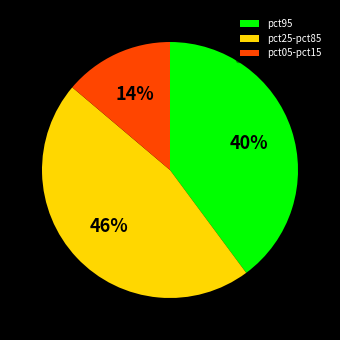

To the nearest percent, what is the average slice percentage?

33%